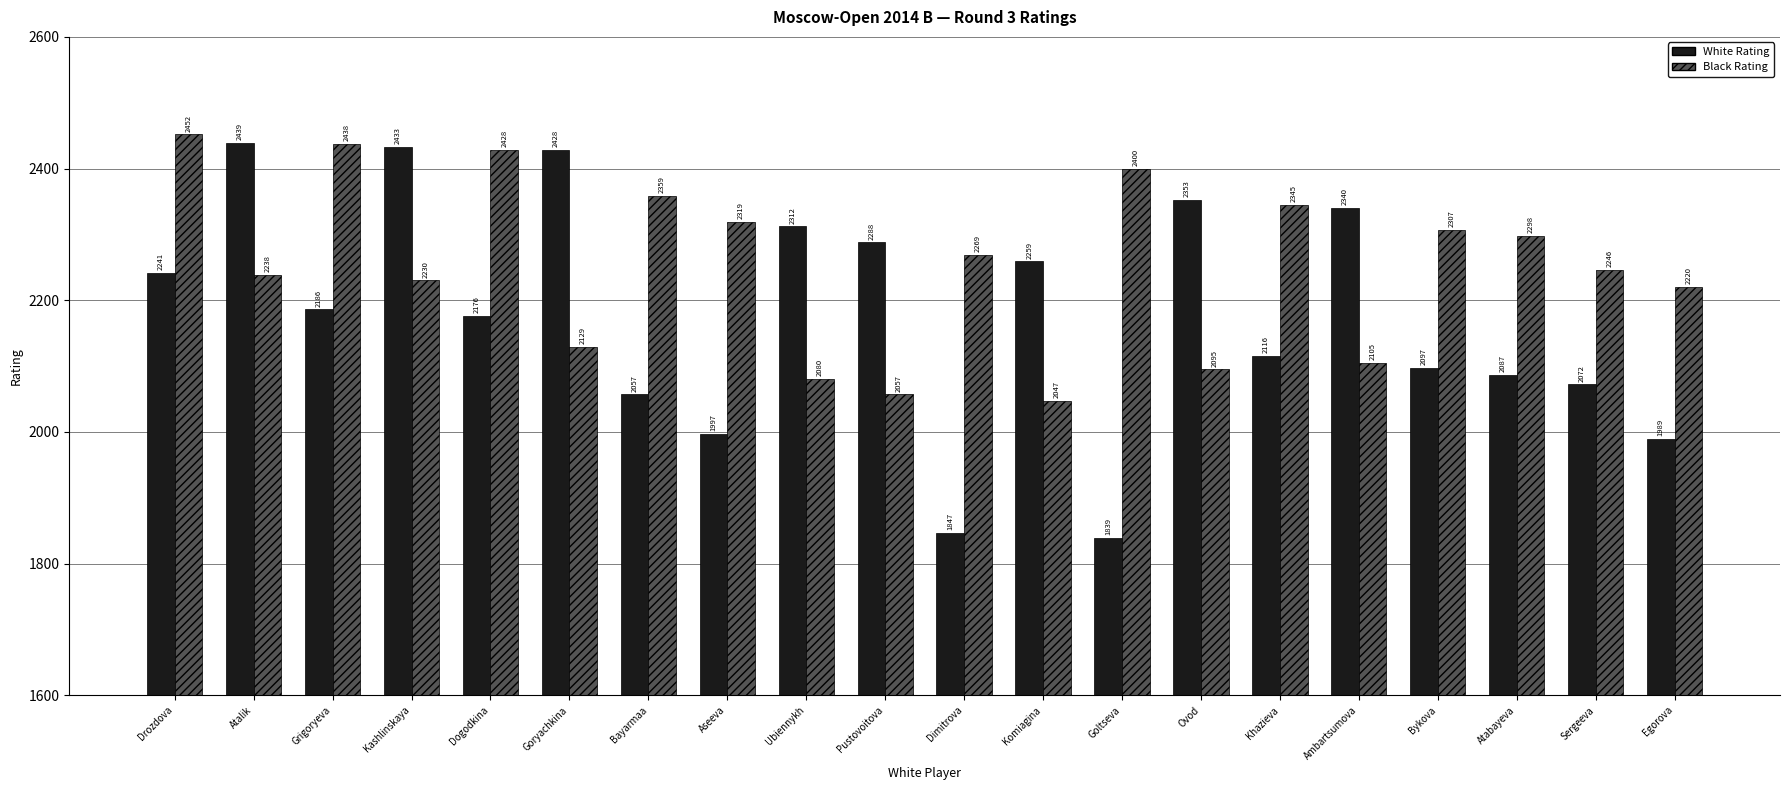

List the series in order of their overall mean, highest first.

Black Rating, White Rating